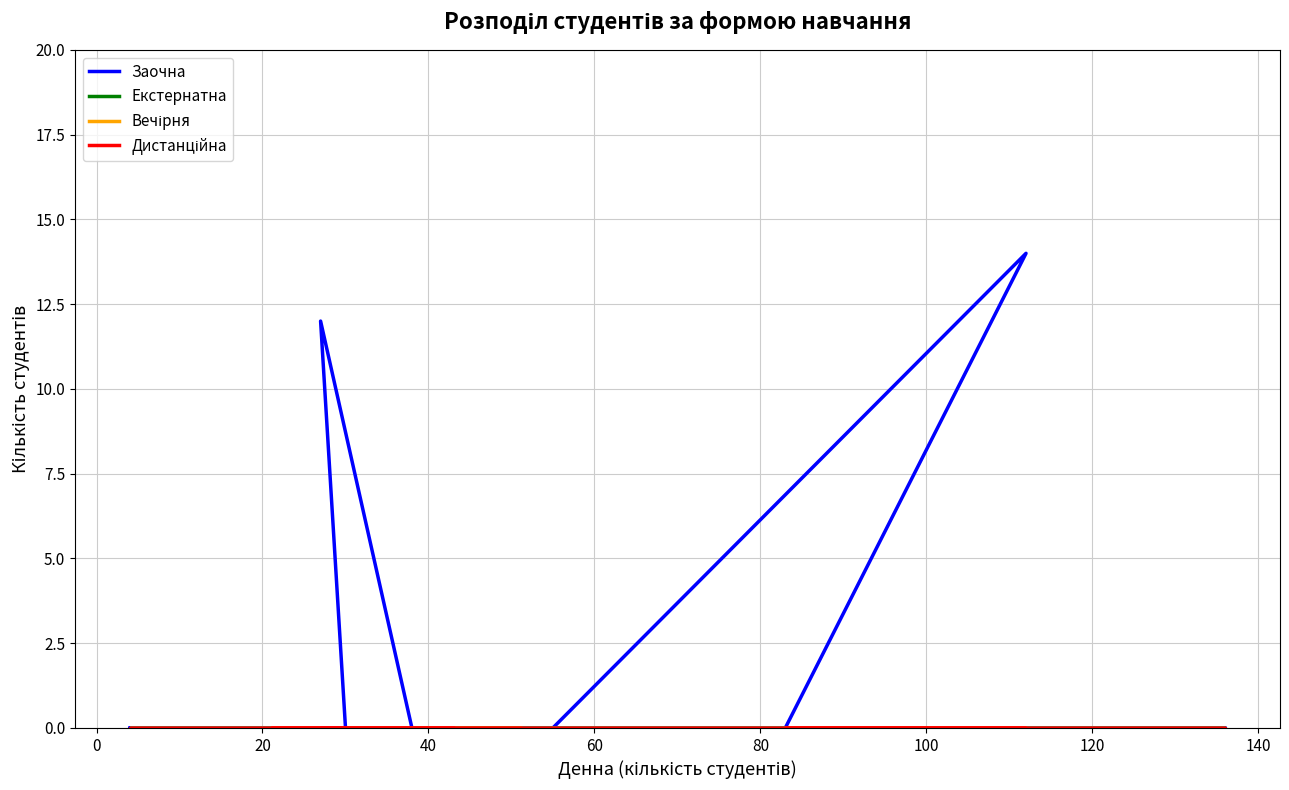

At how many categories does at least one series exceed 8?

2